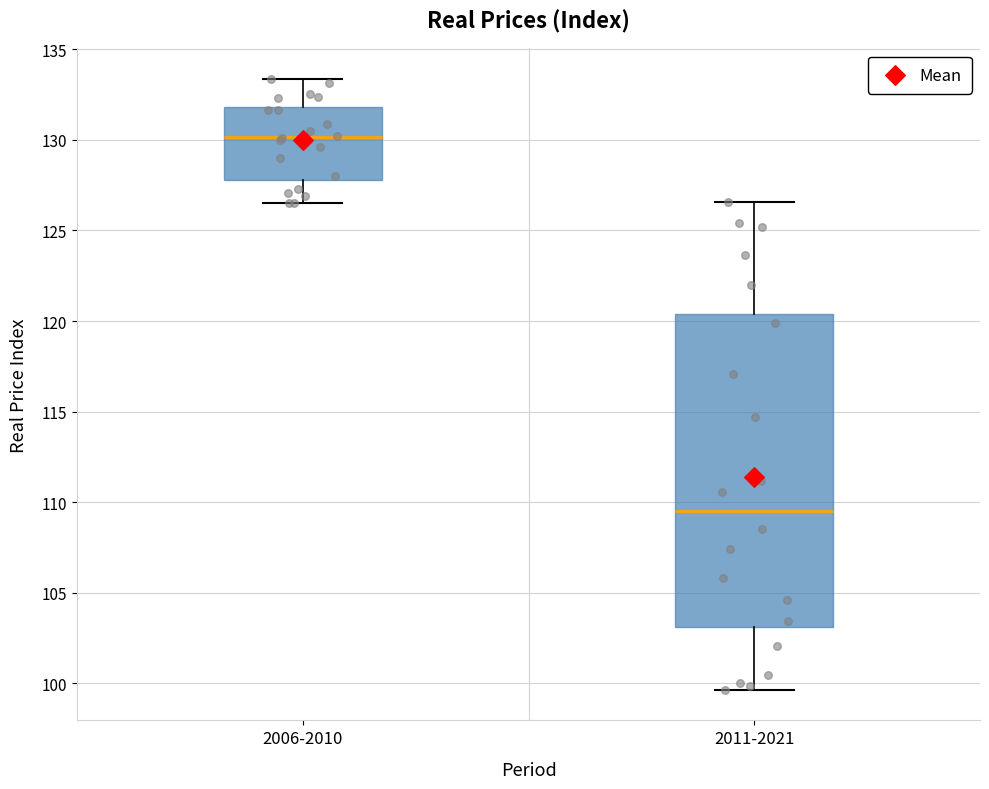

Reading left to right, transcribe this box plot: for each box, give where its median line is, the range the box spans, and where its two whiskers end, as read against the y-axis. The values are not printed on the chart, so give them approximately, as read against the axis.

2006-2010: median 130.0, box 128.0 to 132.0, whiskers 126.5 to 133.5
2011-2021: median 109.5, box 103.0 to 120.5, whiskers 99.5 to 126.5